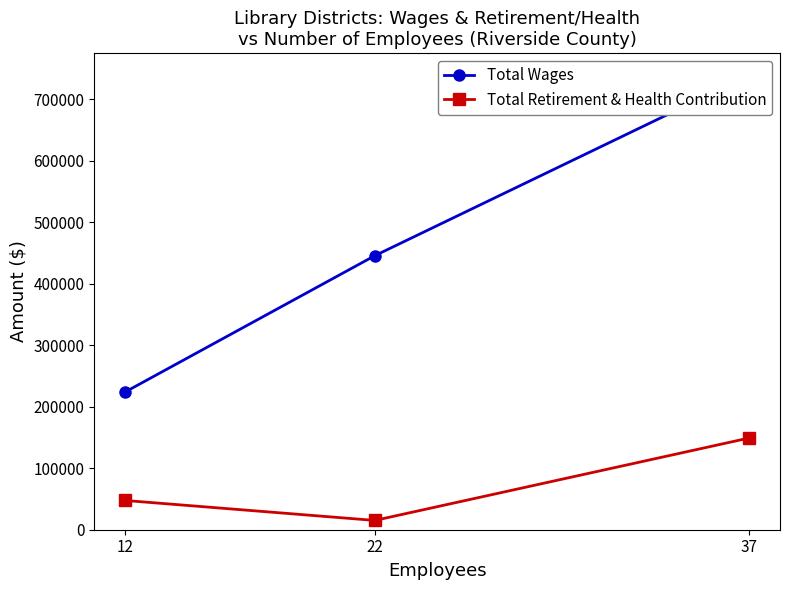

True or false: Total Retirement & Health Contribution has a value of 47535 at 12.

True